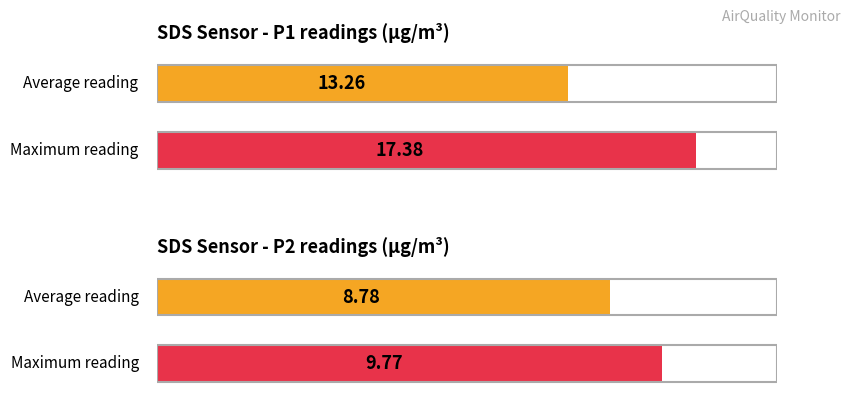

What is the maximum value for SDS_P2?

9.8